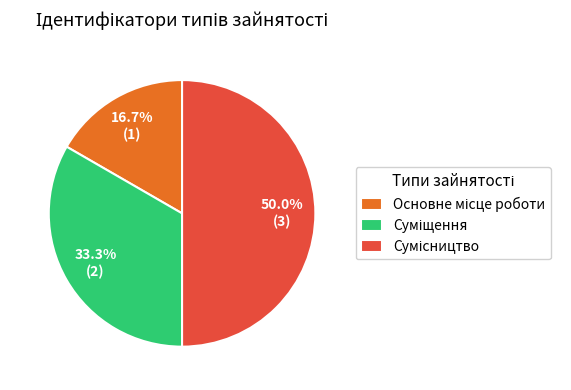

How many segments does this pie chart have?

3